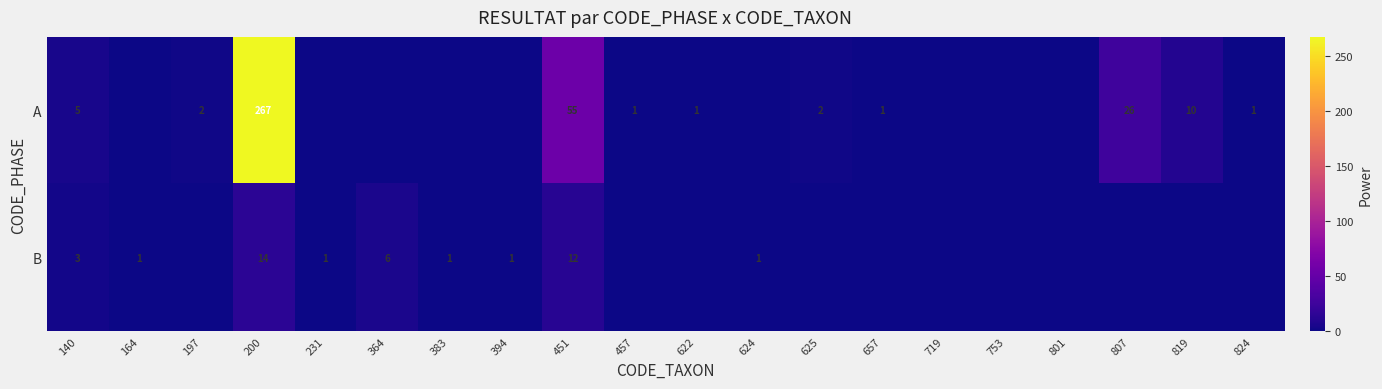

What is the total value across all series at 824?

1